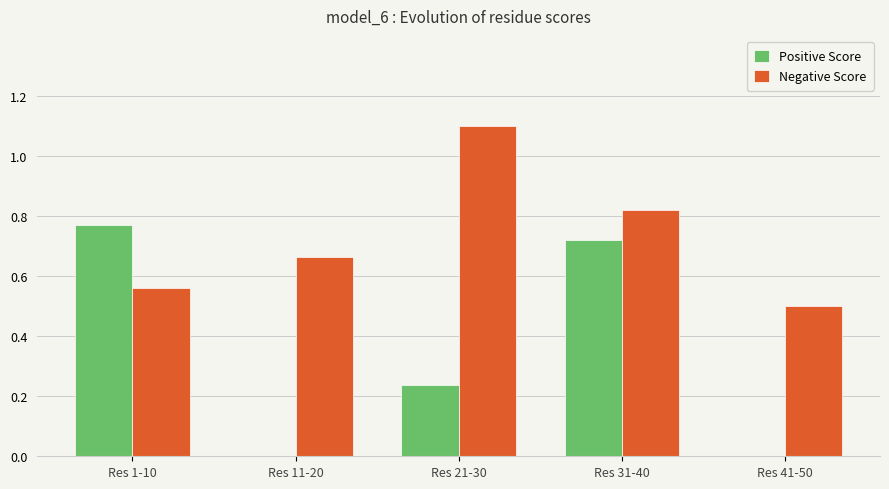

Is it true that Positive Score equals 1.3 at Res 1-10?

False